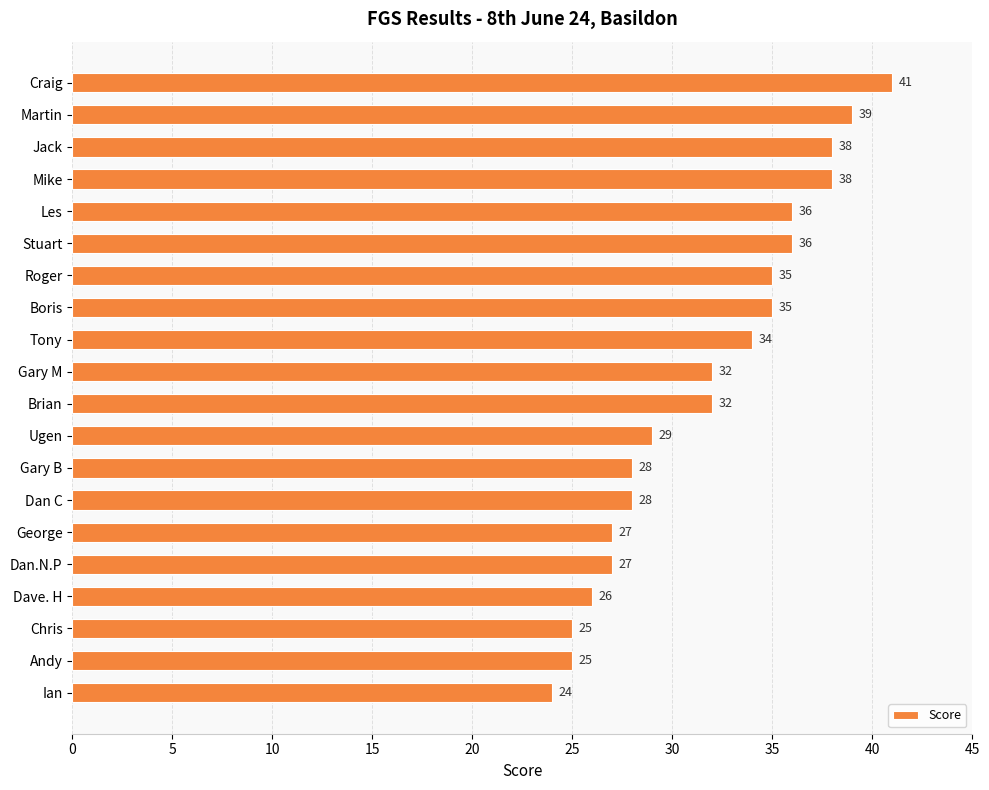

What is the minimum value shown in the chart?

24